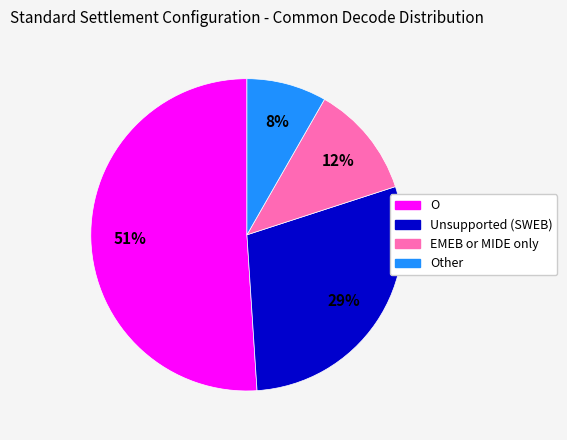

To the nearest percent, what is the average slice percentage?

25%